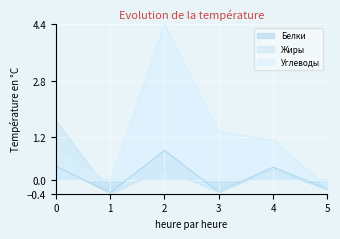

At which label does Углеводы first exceed 1?

2